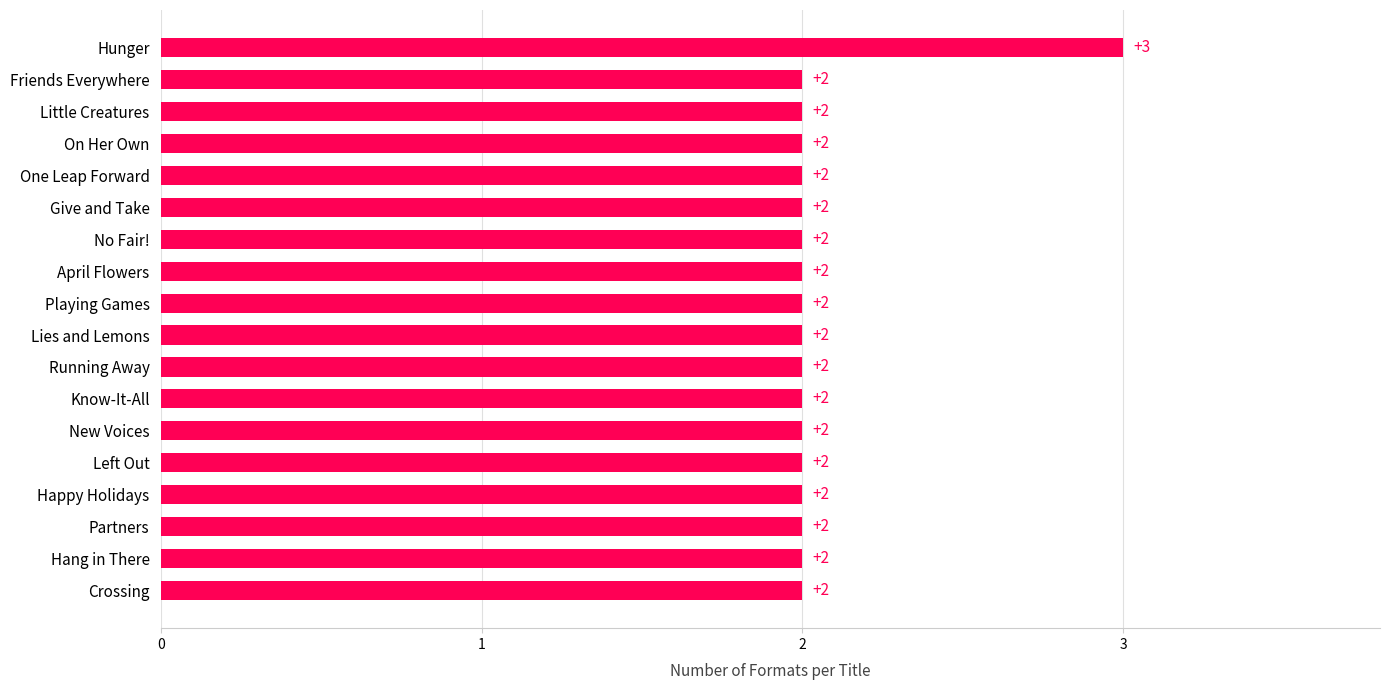

Does the chart contain stacked bars?

No